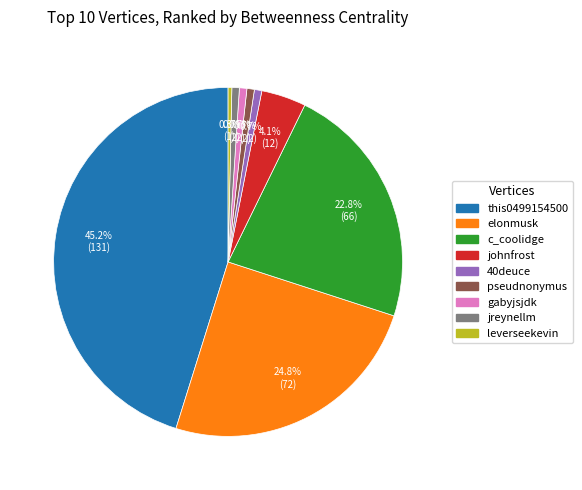

How many slices are in this pie chart?

9